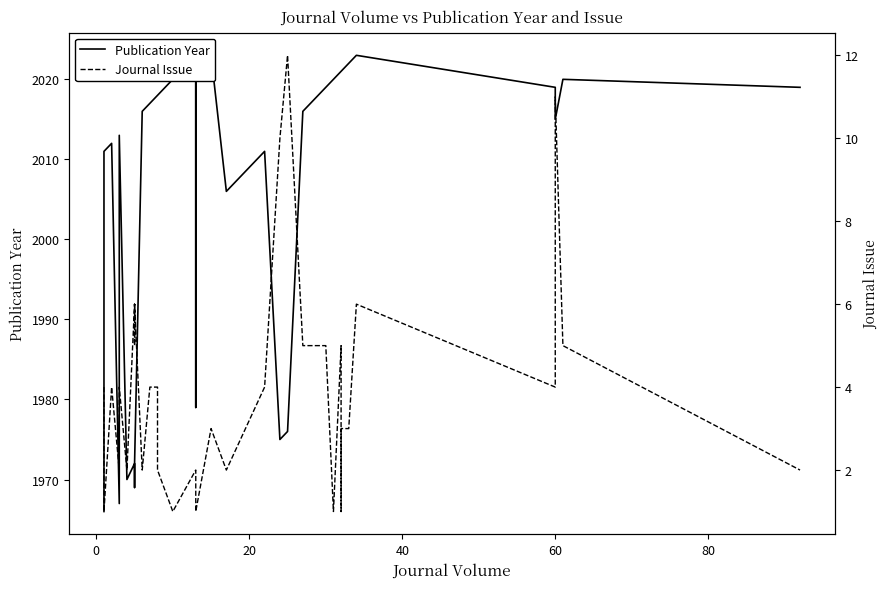

Which series has the largest total across all categories?

Publication Year